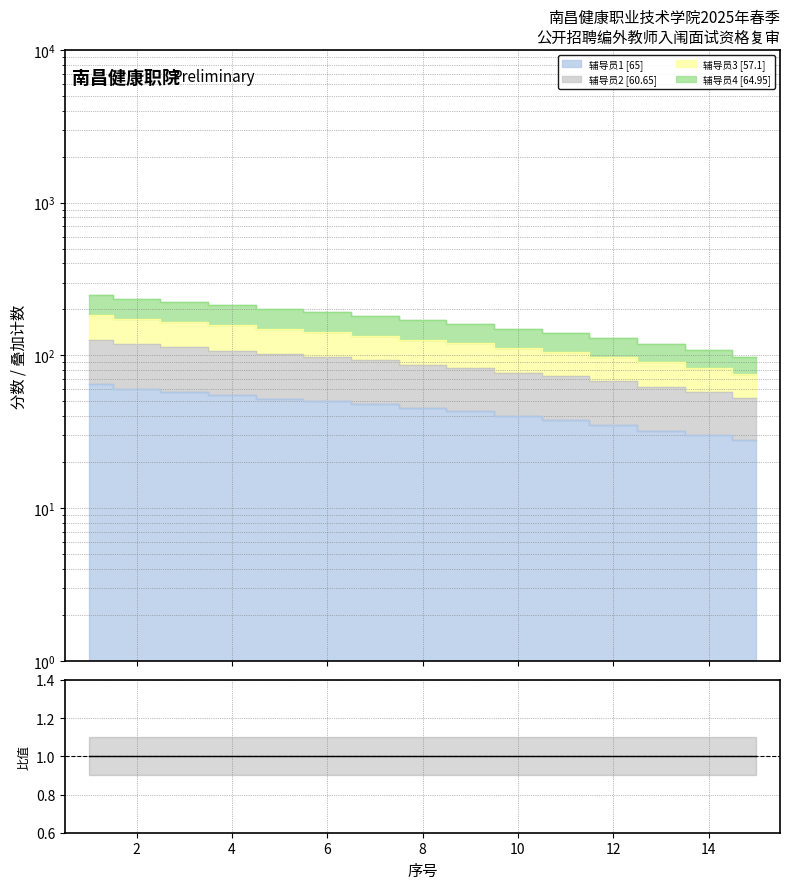

List the labels in order of 辅导员3 value, smallest first.

15, 14, 13, 12, 11, 10, 9, 8, 7, 6, 5, 4, 3, 2, 1